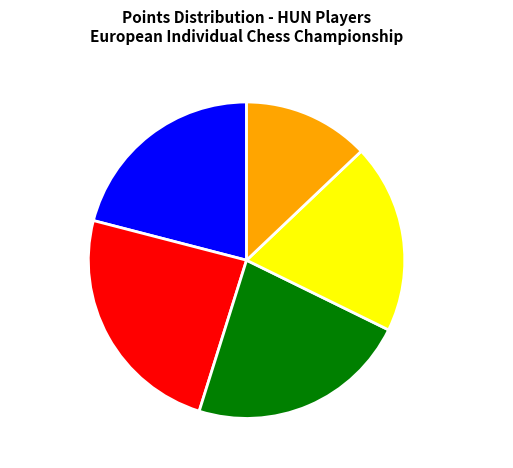

Is Kozak Adam the majority of the pie?

No